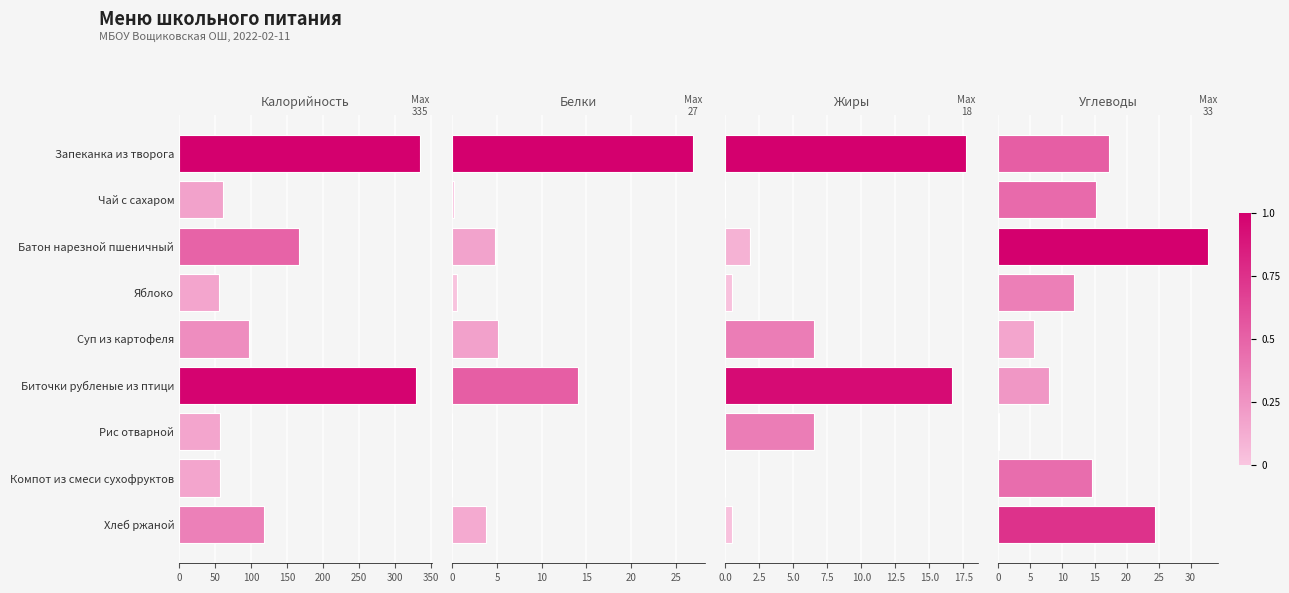

What is the highest value of the Жиры series?

17.7